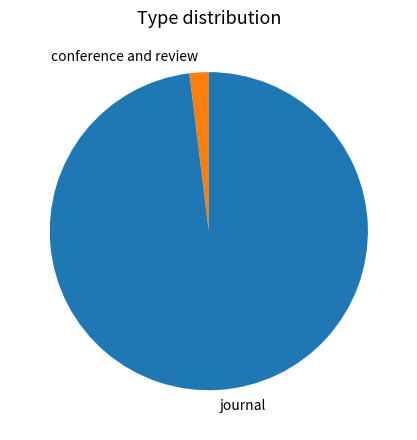

Between journal and conference and review, which is larger?

journal